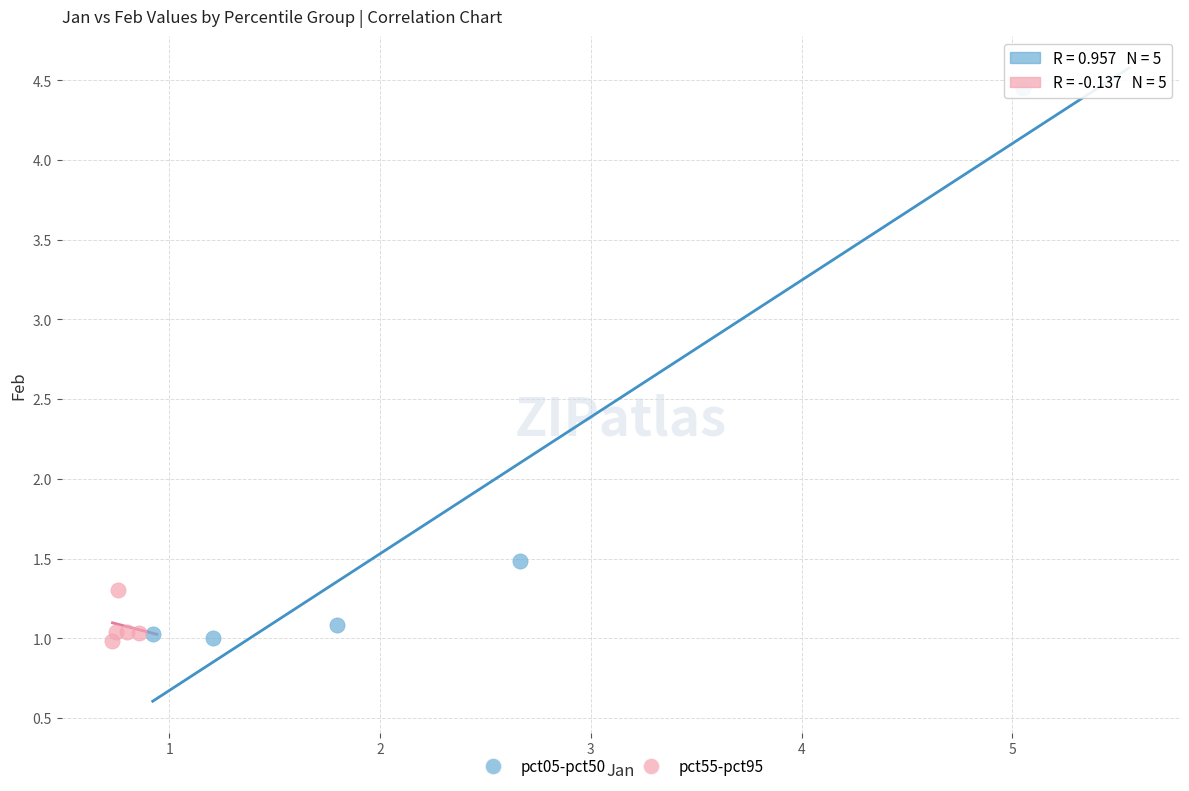

What are all the series names shown in the legend?

pct05-pct50, pct55-pct95